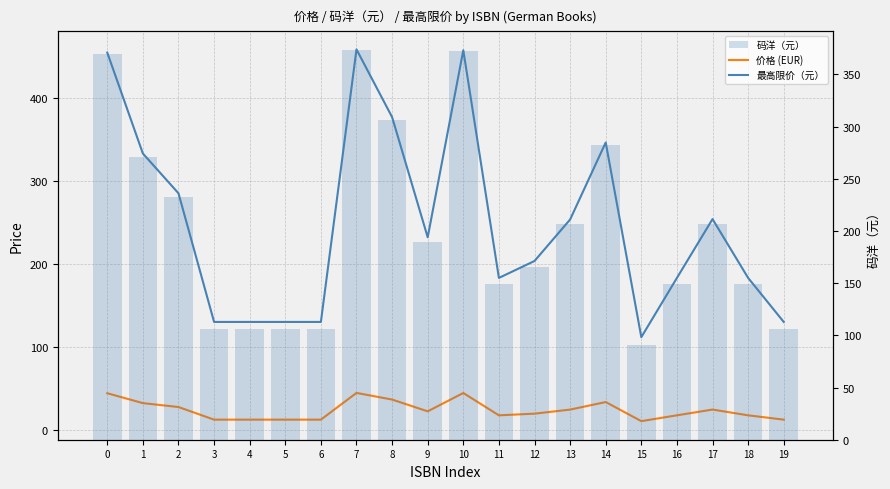

Is it true that 价格 (EUR) equals 12.8 at 5?

True